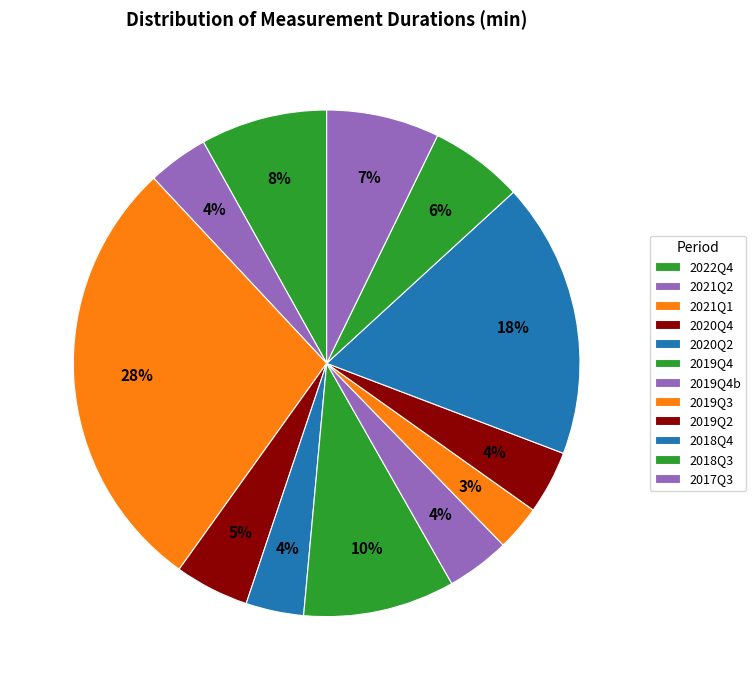

To the nearest percent, what is the average slice percentage?

8%